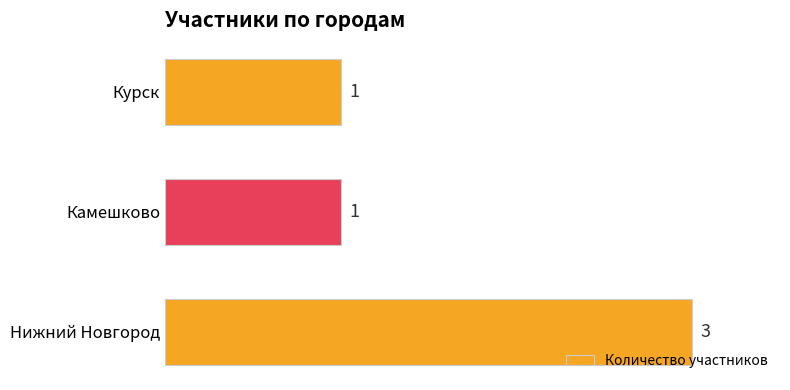

Reading bottom to top, what are all the values shown in this chart?

Нижний Новгород=3	Камешково=1	Курск=1